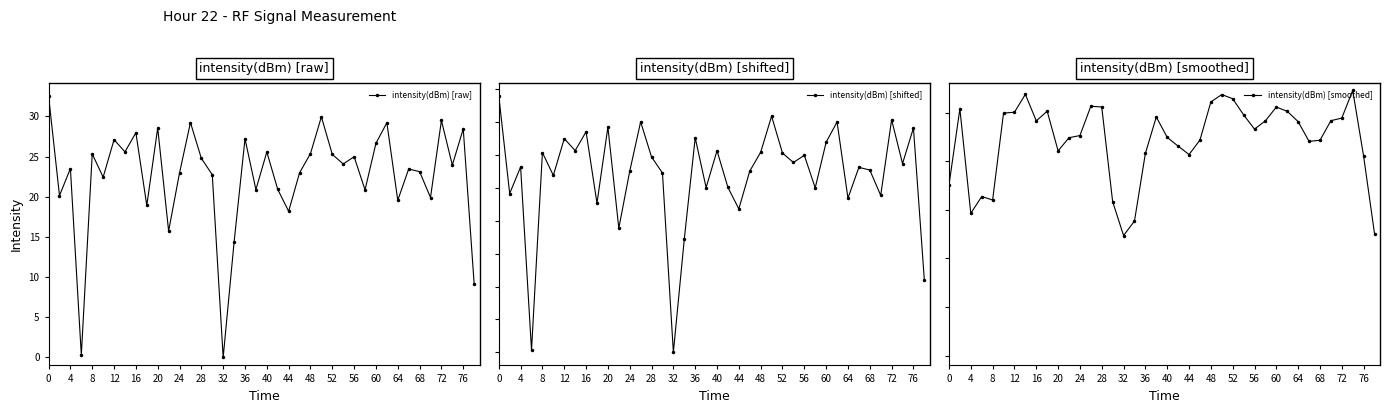

At which category does intensity(dBm) [raw] reach its first local valley?

4